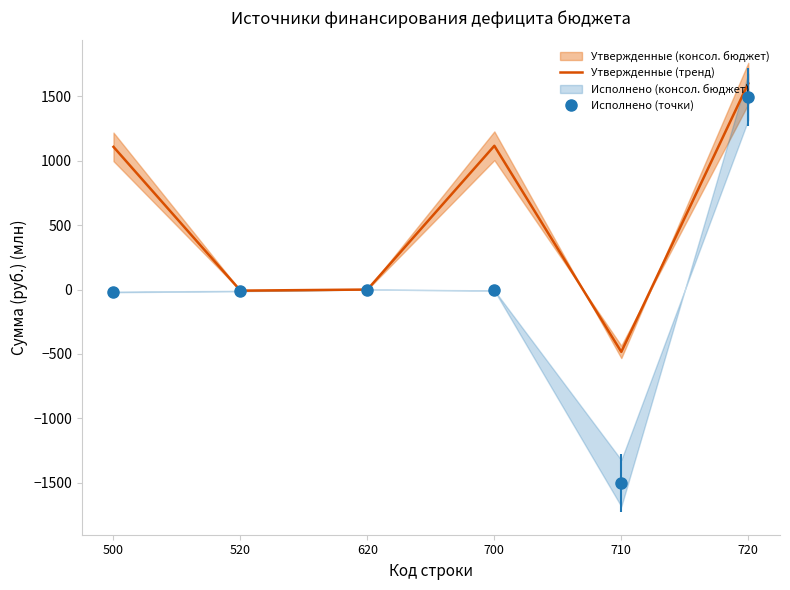

What is the value of the 6th point from the left?

1600.6